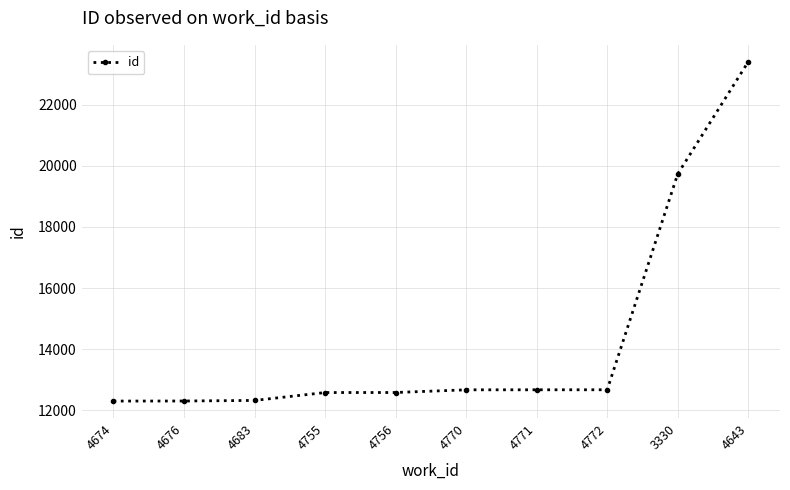

What is the difference between the second highest and second lowest values?

7426